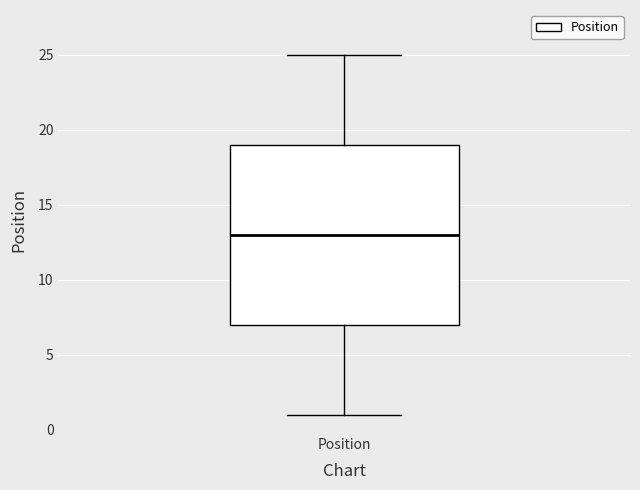

Where is the upper edge of the box for Position on the y-axis? The values are not printed on the chart, so give them approximately, as read against the axis.

19